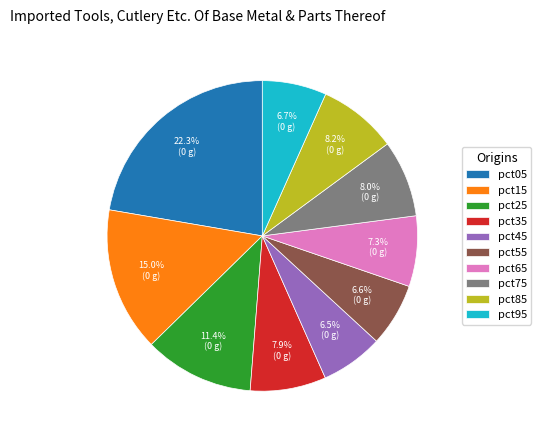

Combined, what portion of the pie is pct85 and pct55?

14.8%